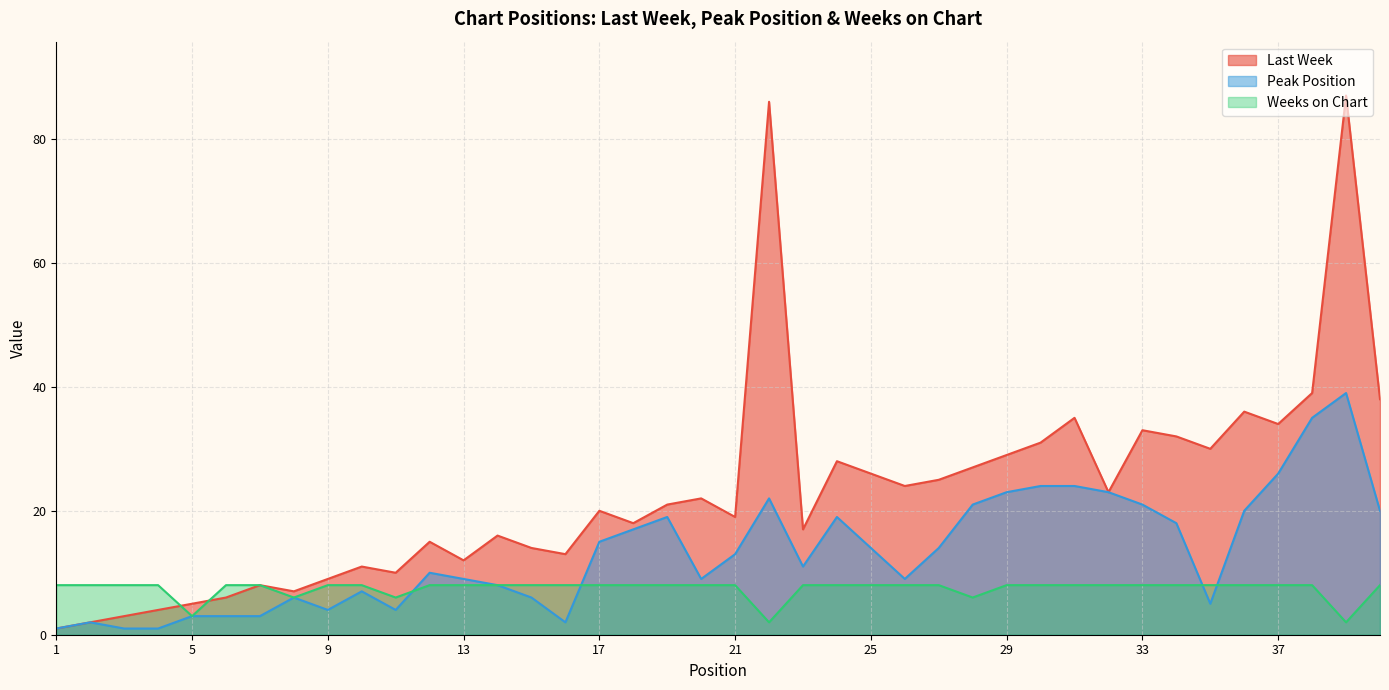

What is the difference between the highest and lowest values at 9?

5